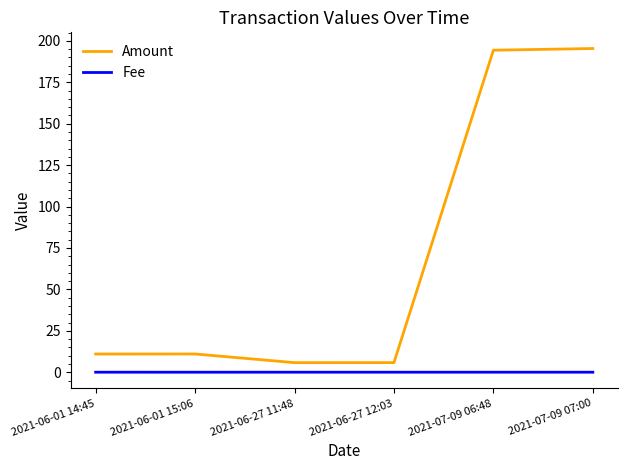

Which series has the largest total across all categories?

Amount